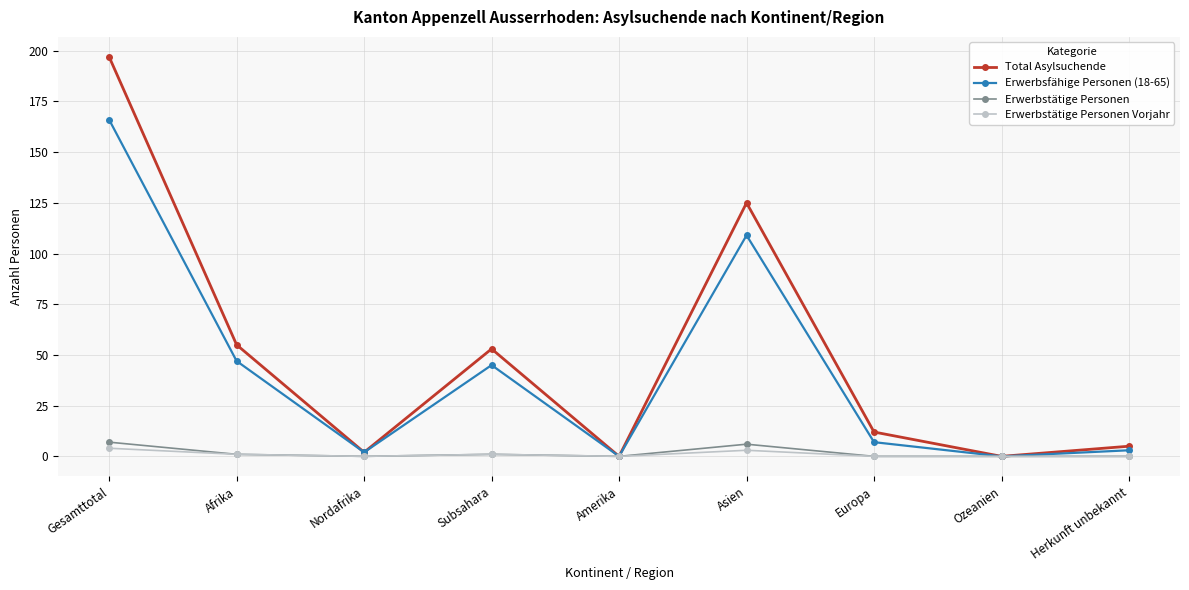

What is the difference between the highest and lowest values at Nordafrika?

2